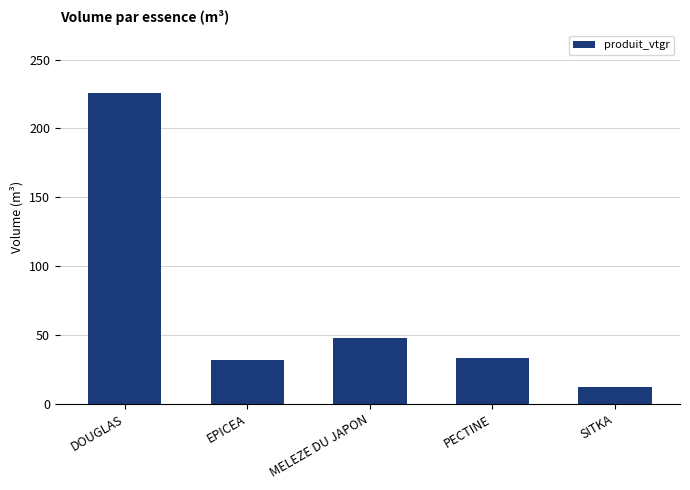

What is the value of the 2nd bar from the left?

31.6